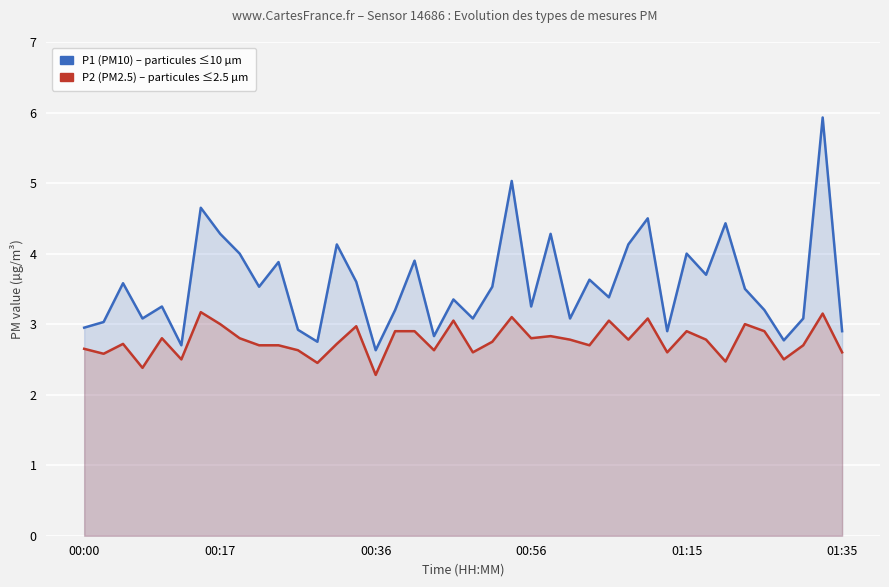

What is the difference between the highest and lowest values at 12?

0.3